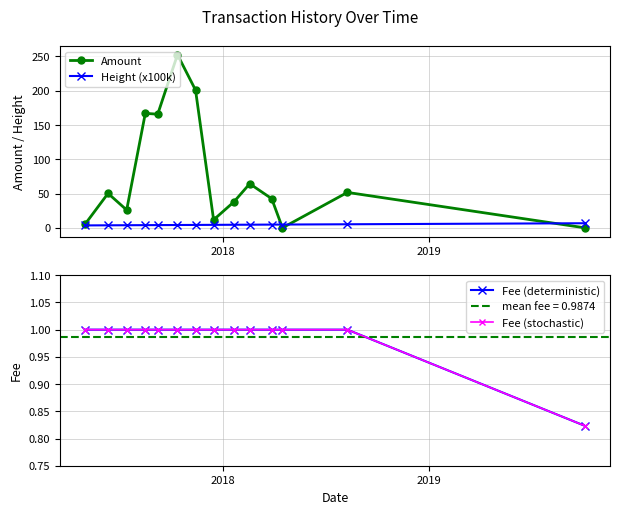

Is this an area chart (filled region under the line)?

No